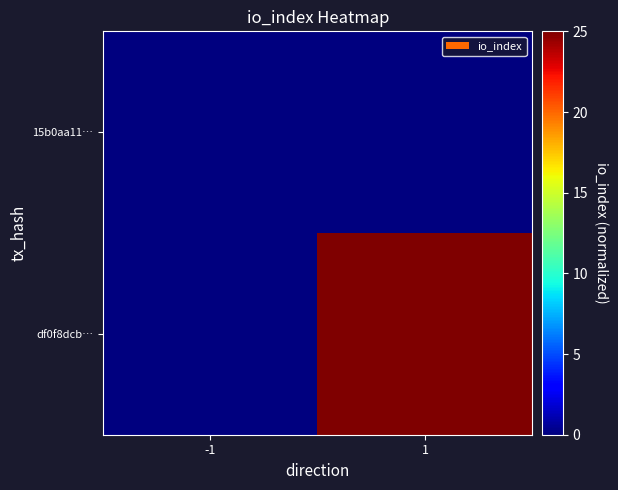

At how many categories does at least one series exceed 20?

1